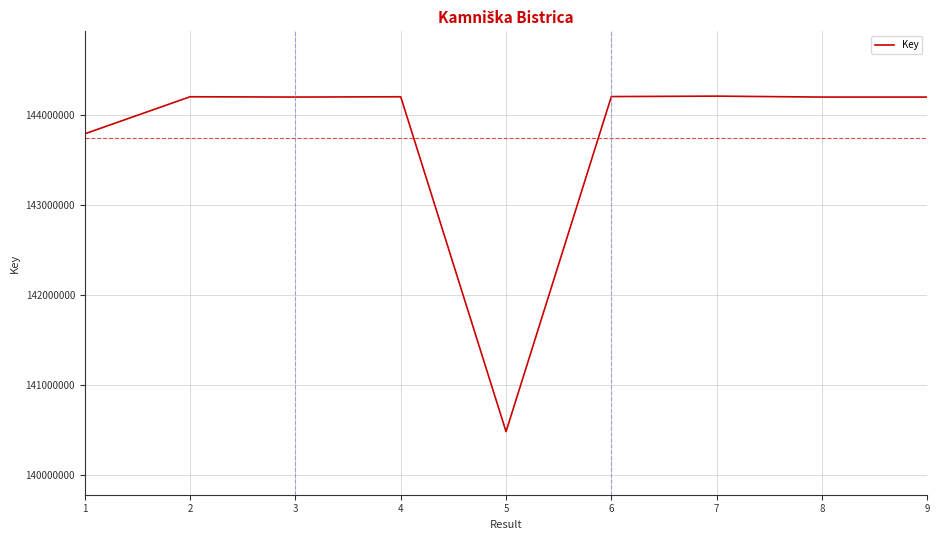

What is the approximate value at 6, to the nearest 10?

144207120